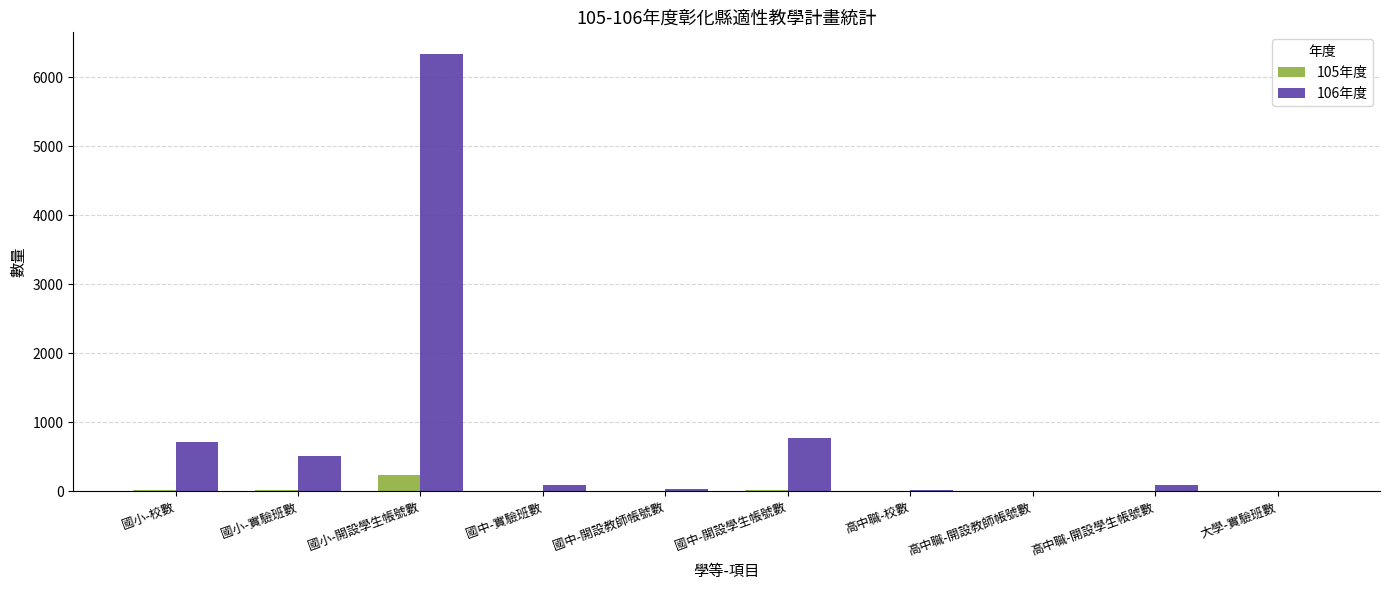

The 106年度 series shows 773 at 國中-開設學生帳號數. True or false?

True